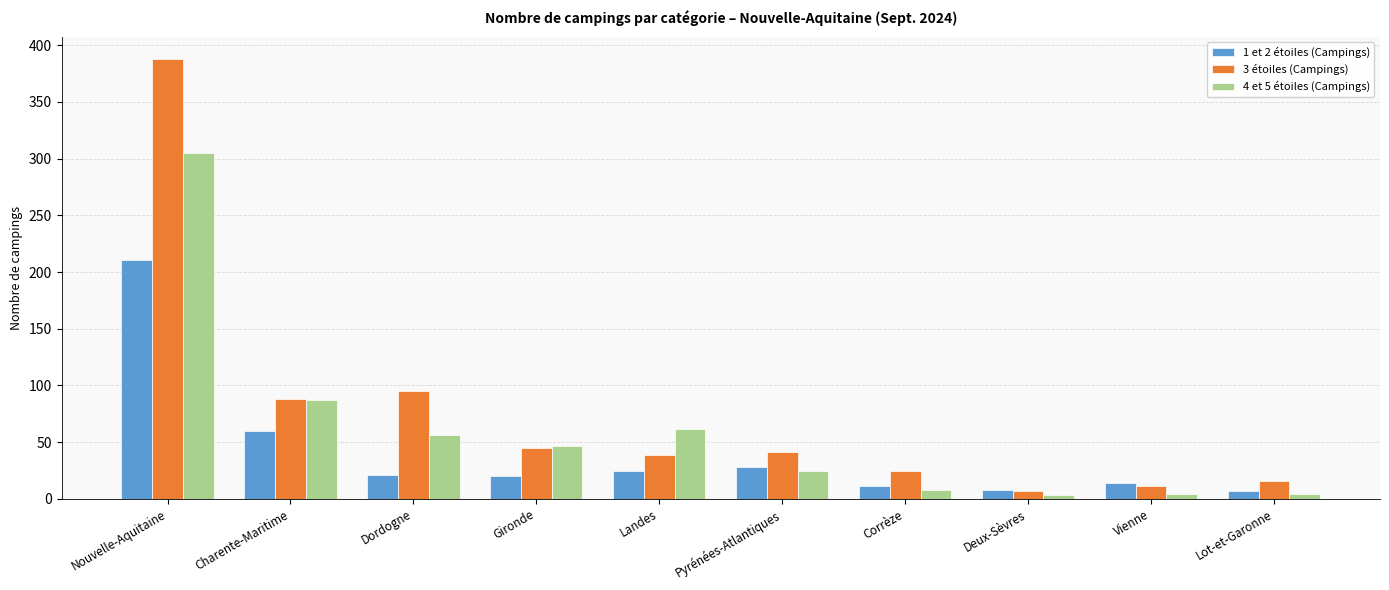

What are all the series names shown in the legend?

1 et 2 étoiles (Campings), 3 étoiles (Campings), 4 et 5 étoiles (Campings)